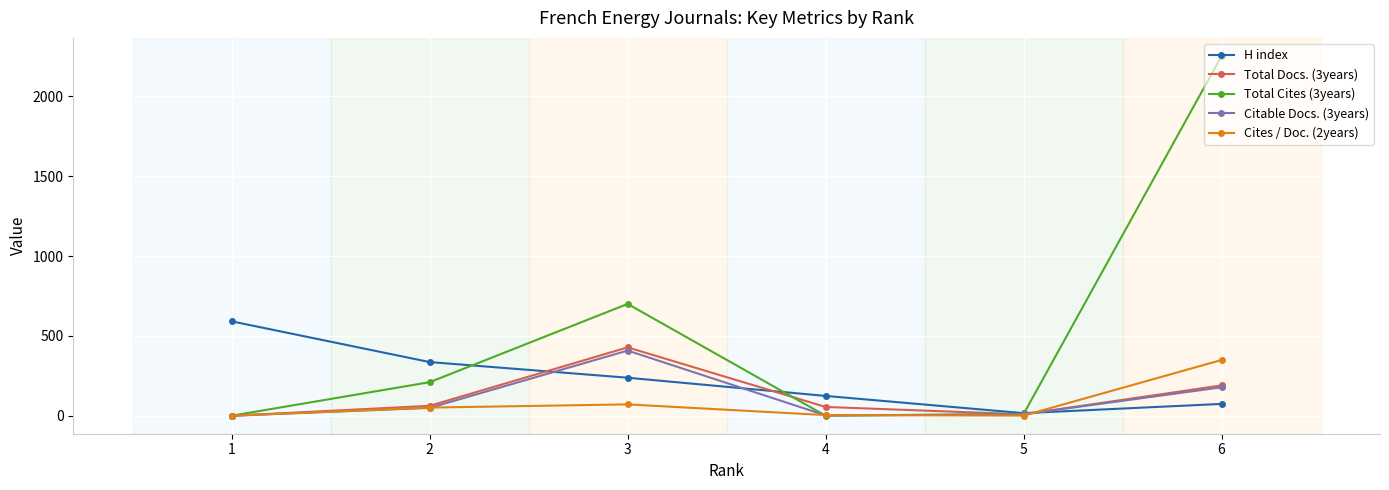

At how many categories does at least one series exceed 2235?

1